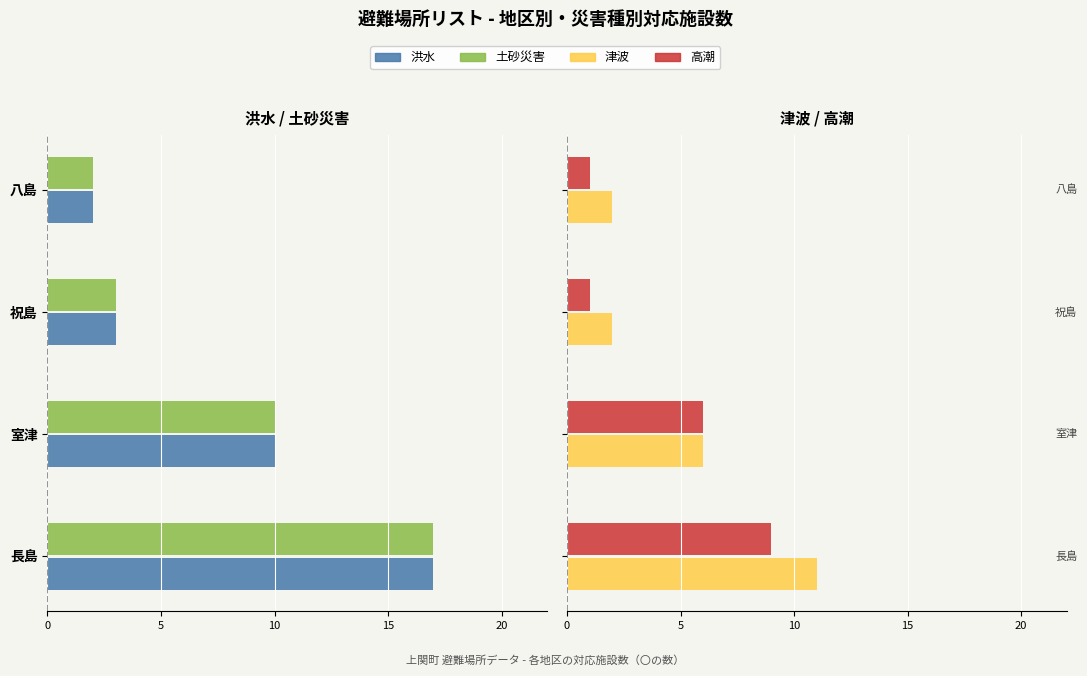

What are all the series names shown in the legend?

洪水, 土砂災害, 津波, 高潮